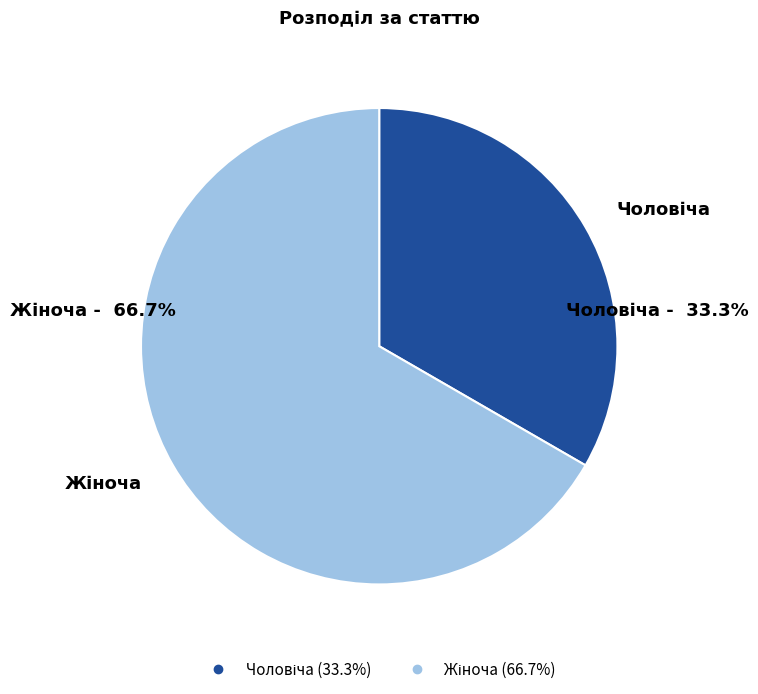

Is there a majority slice in this chart?

Yes